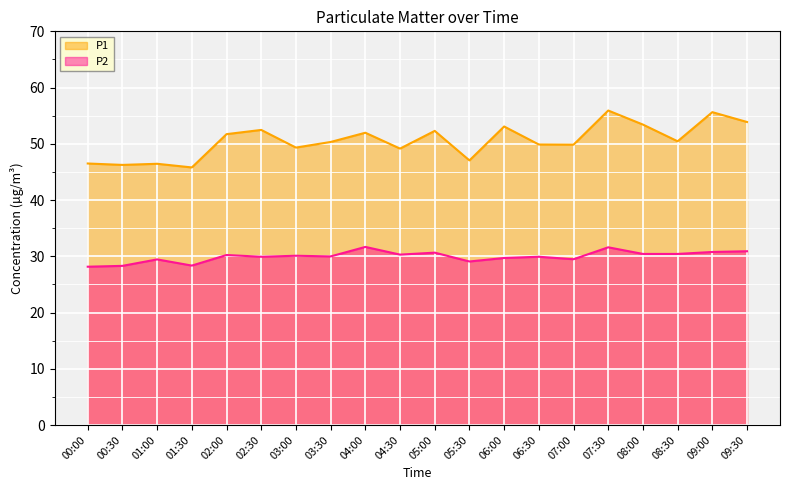

The value of P2 at 00:30 is 38.5. True or false?

False